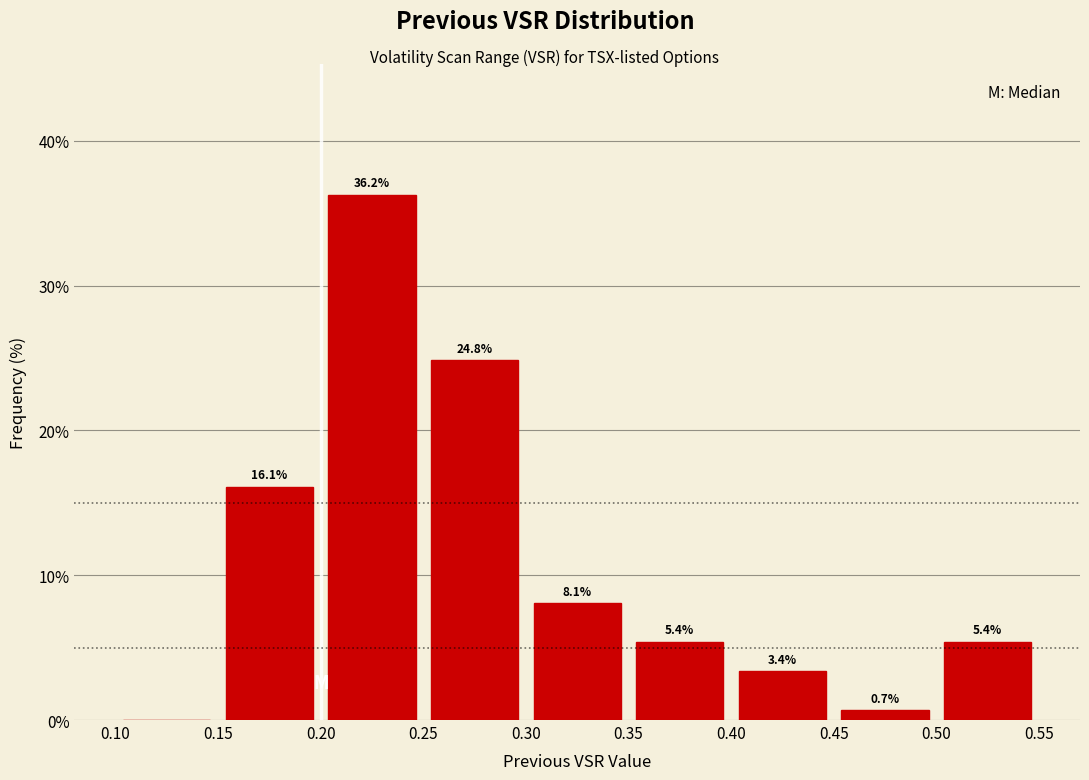

Which range on the x-axis has the tallest bar?

0.20 to 0.25